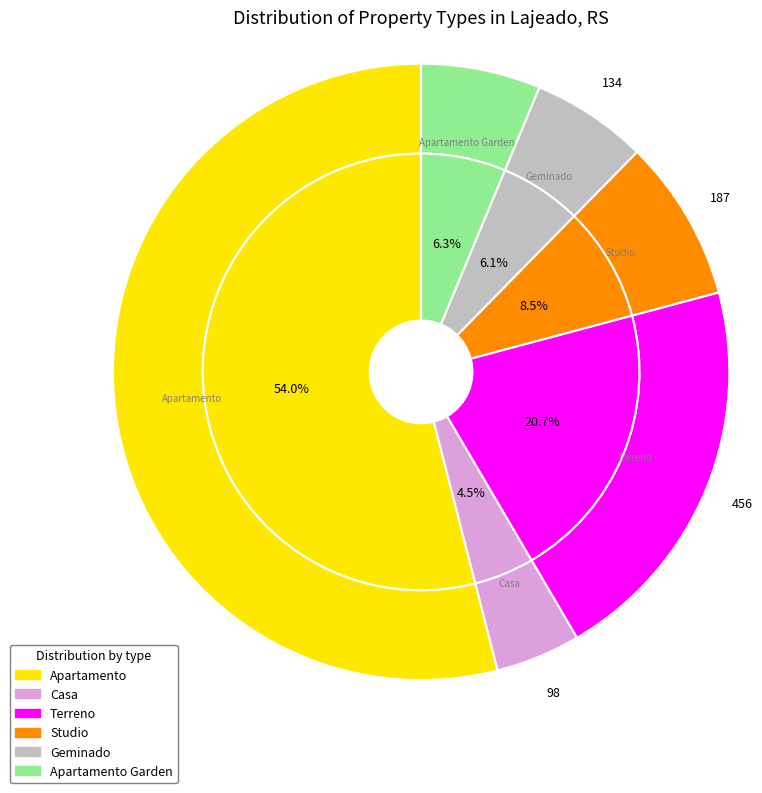

To the nearest percent, what is the average slice percentage?

17%